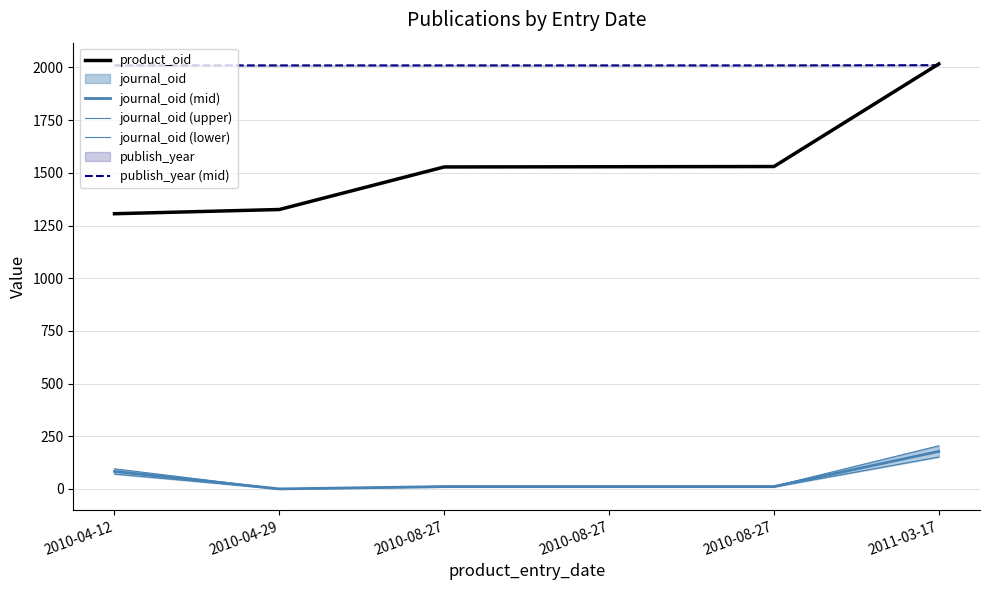

Rank the series by their maximum value, from lowest to highest.

journal_oid (lower), journal_oid (mid), journal_oid (upper), publish_year (mid), product_oid